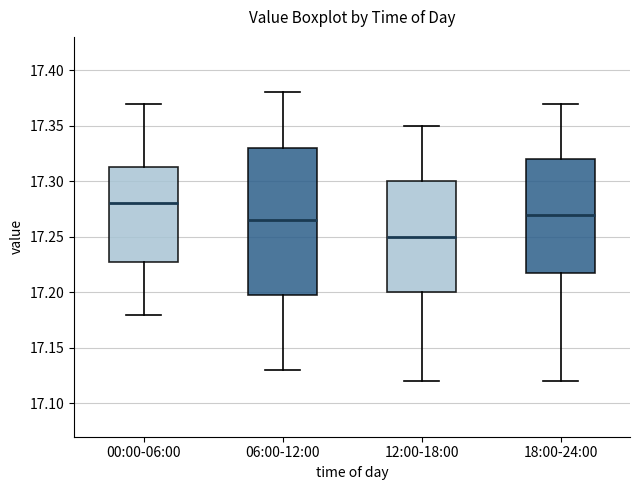

Reading left to right, read every box against the y-axis: the position of its median line, the range the box covers, and the ends of its whiskers. The values are not printed on the chart, so give them approximately, as read against the axis.

00:00-06:00: median 17.280, box 17.230 to 17.315, whiskers 17.180 to 17.370
06:00-12:00: median 17.265, box 17.200 to 17.330, whiskers 17.130 to 17.380
12:00-18:00: median 17.250, box 17.200 to 17.300, whiskers 17.120 to 17.350
18:00-24:00: median 17.270, box 17.220 to 17.320, whiskers 17.120 to 17.370